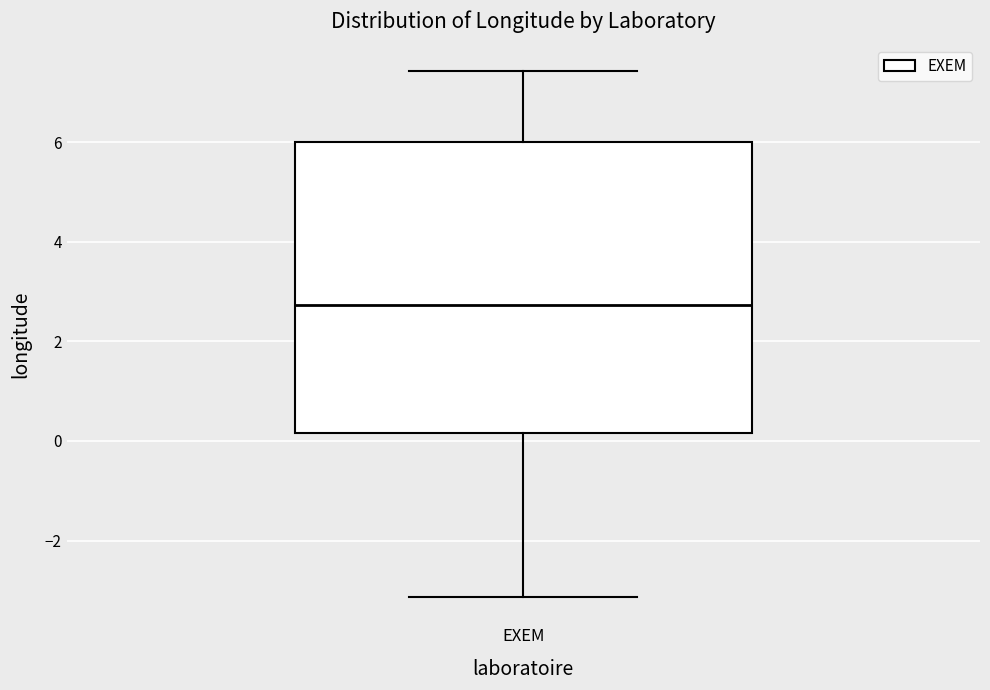

Where does the median line of the box for EXEM sit on the y-axis? The values are not printed on the chart, so give them approximately, as read against the axis.

2.8